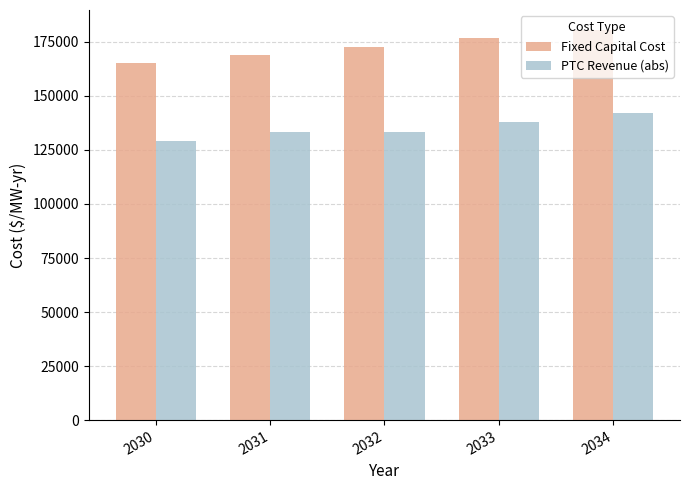

How many bars are there in total?

10